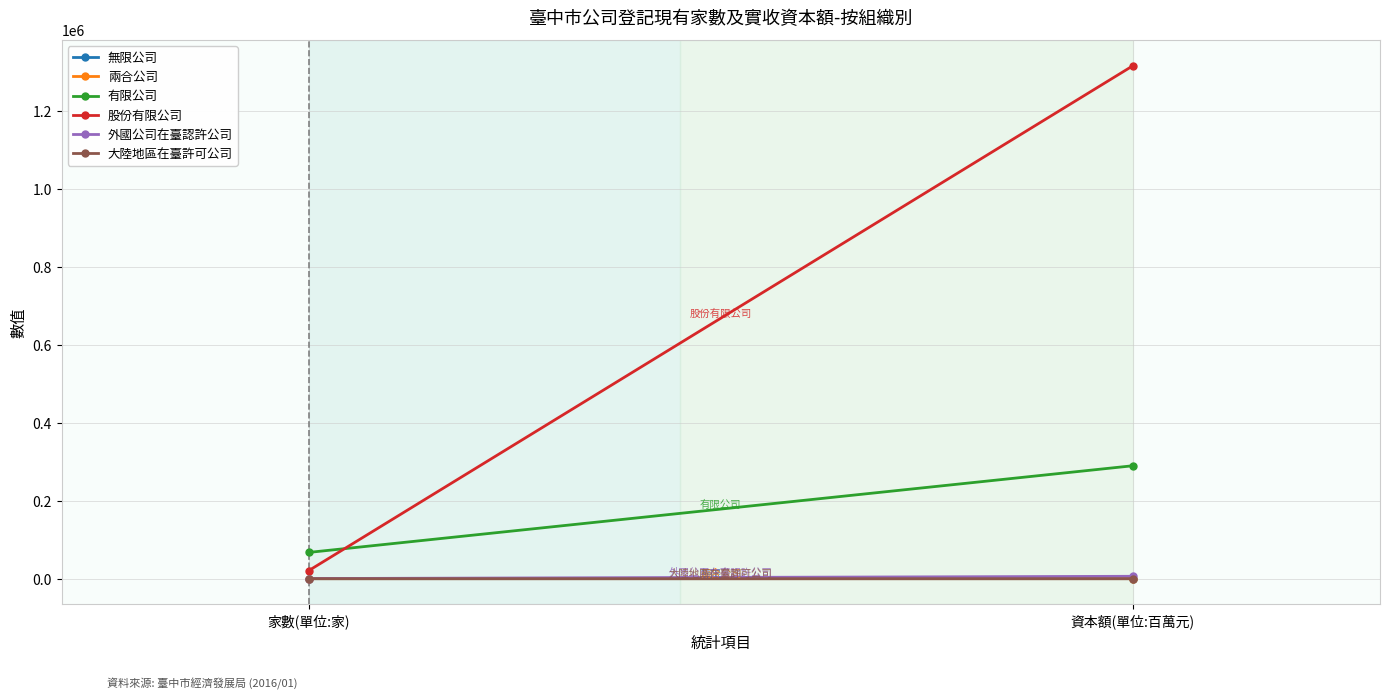

Which category has the lowest value in the 有限公司 series?

家數(單位:家)